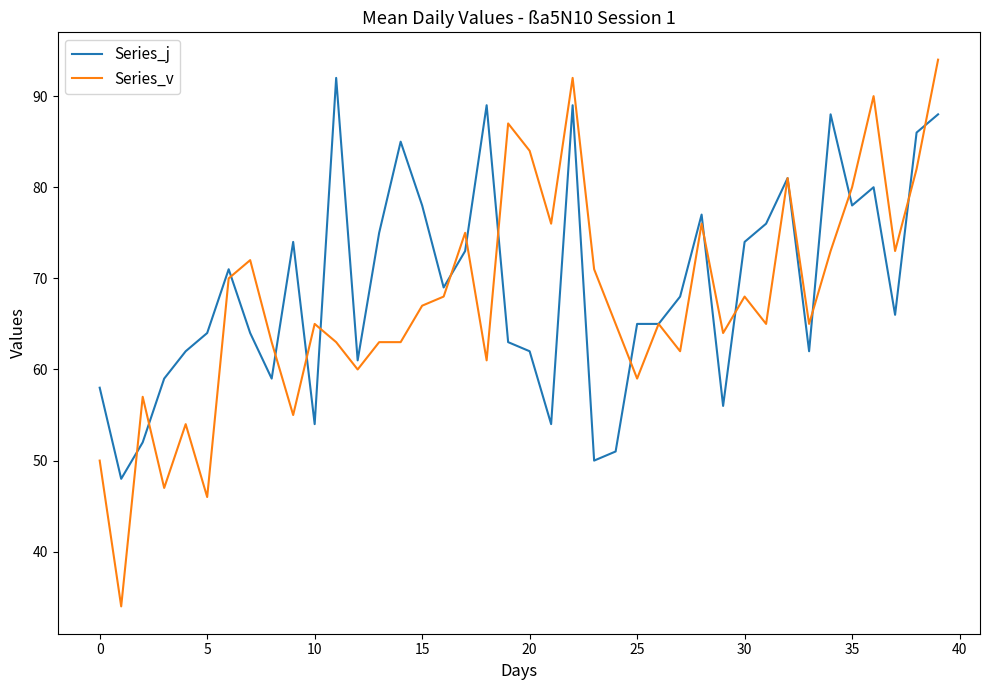

Which series has the largest range (max minus min)?

Series_v